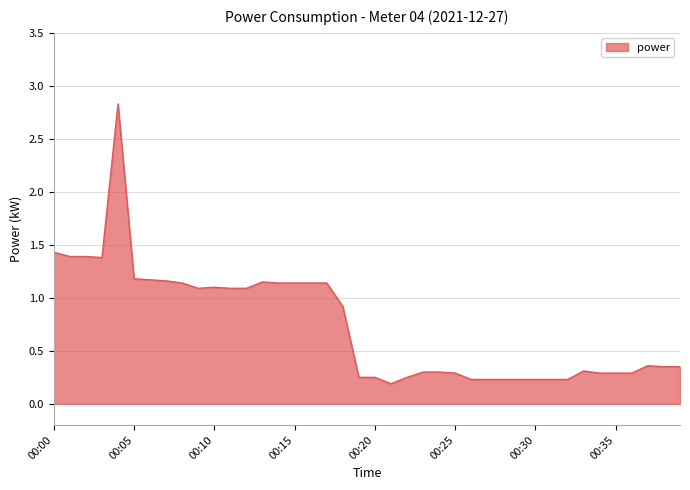

What is the maximum value shown in the chart?

2.8